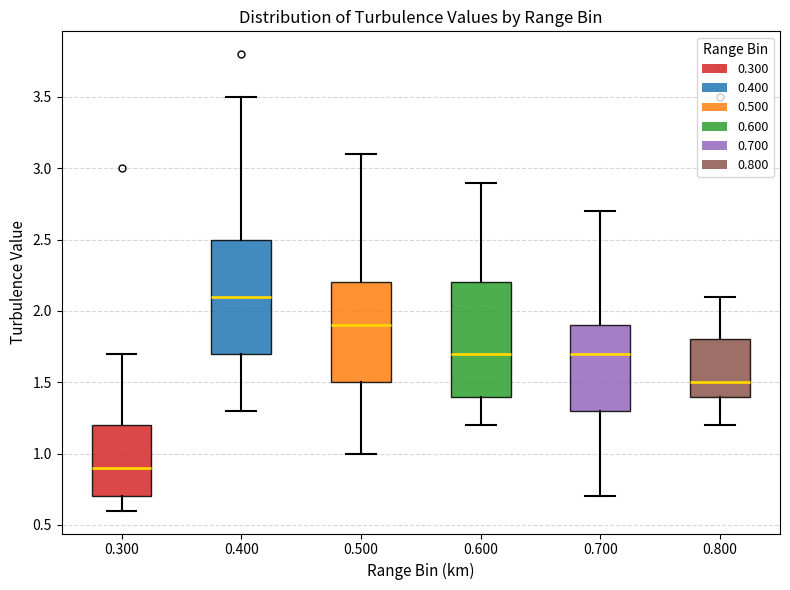

Reading left to right, transcribe this box plot: for each box, give where its median line is, the range the box spans, and where its two whiskers end, as read against the y-axis. The values are not printed on the chart, so give them approximately, as read against the axis.

0.300: median 0.9, box 0.7 to 1.2, whiskers 0.6 to 1.7
0.400: median 2.1, box 1.7 to 2.5, whiskers 1.3 to 3.5
0.500: median 1.9, box 1.5 to 2.2, whiskers 1.0 to 3.1
0.600: median 1.7, box 1.4 to 2.2, whiskers 1.2 to 2.9
0.700: median 1.7, box 1.3 to 1.9, whiskers 0.7 to 2.7
0.800: median 1.5, box 1.4 to 1.8, whiskers 1.2 to 2.1